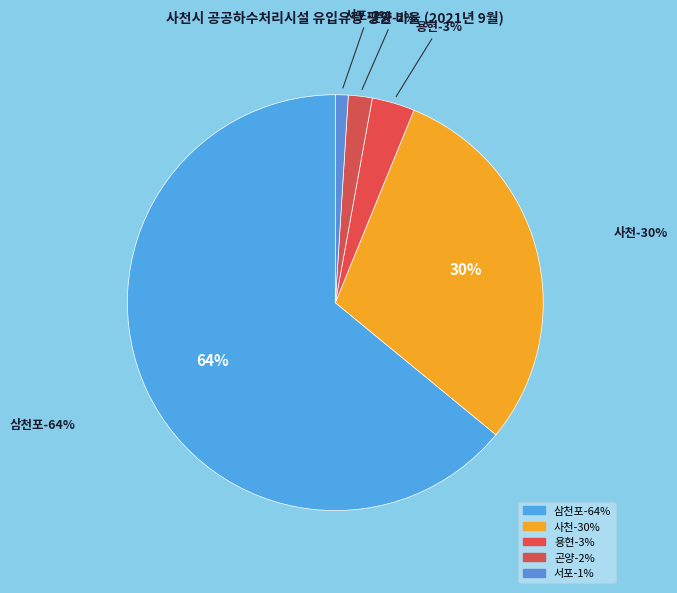

True or false: 용현 accounts for 1% of the total.

False